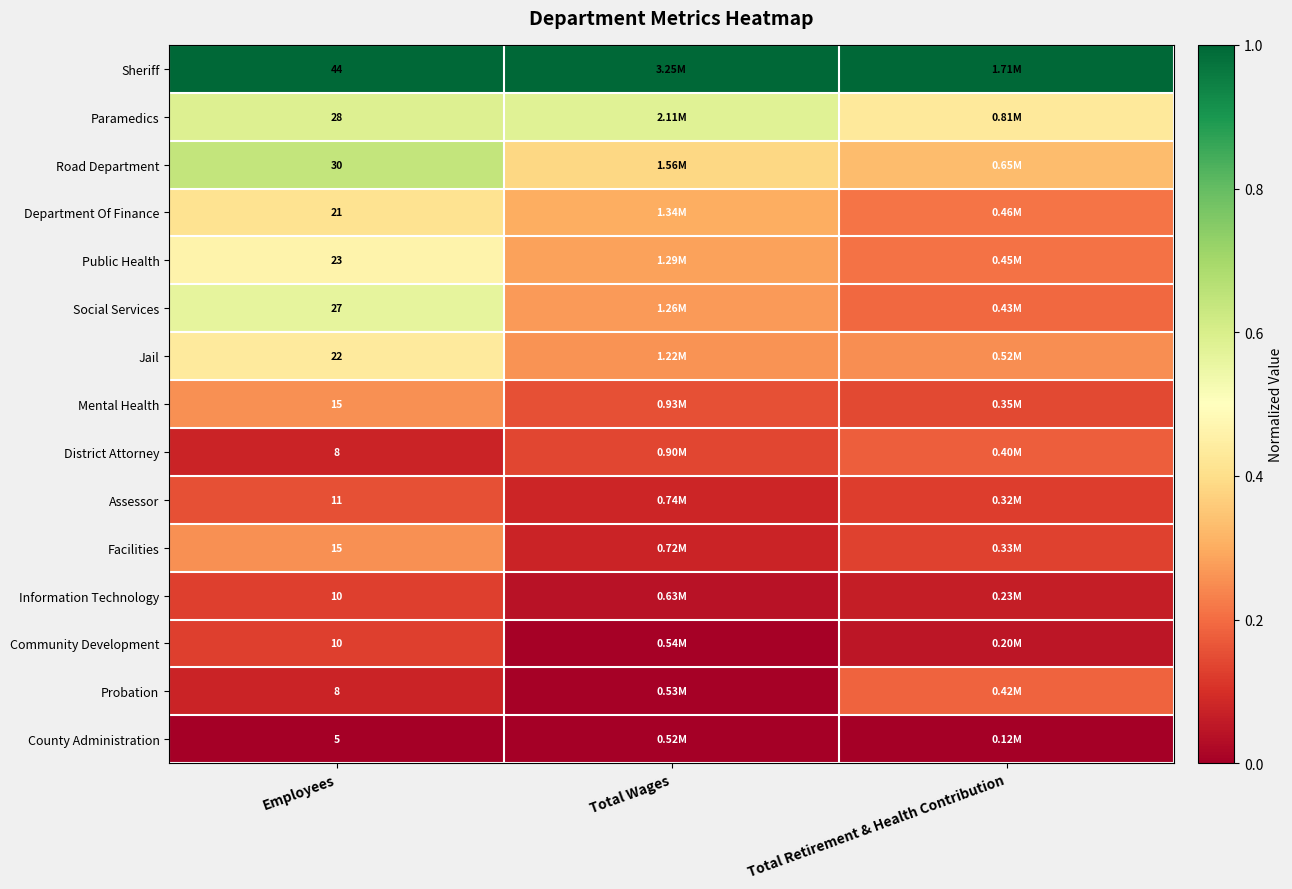

Is the value of Mental Health at Employees greater than the value of Public Health at Employees?

No